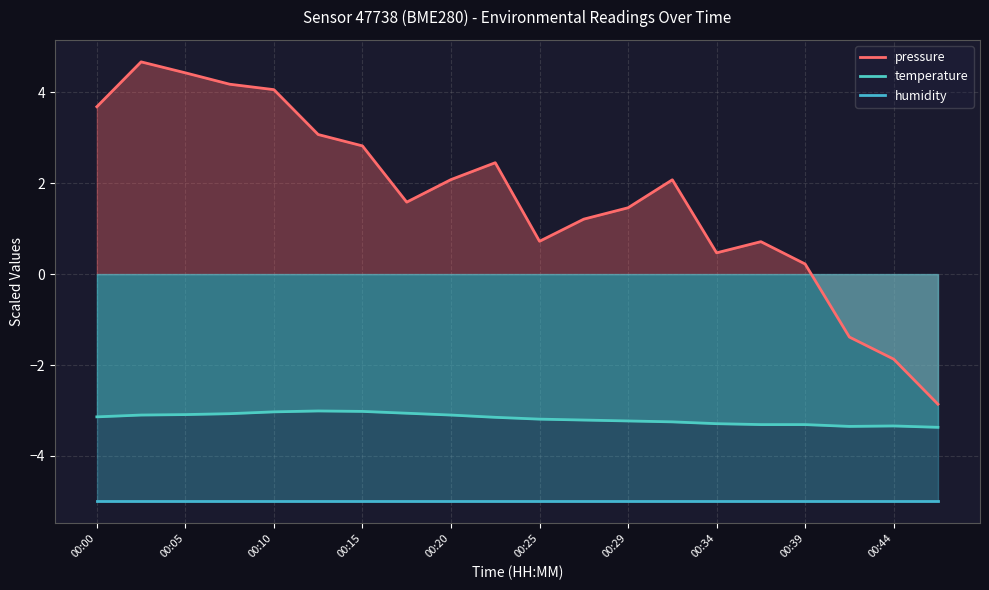

Where does the pressure series first go above 2?

00:00